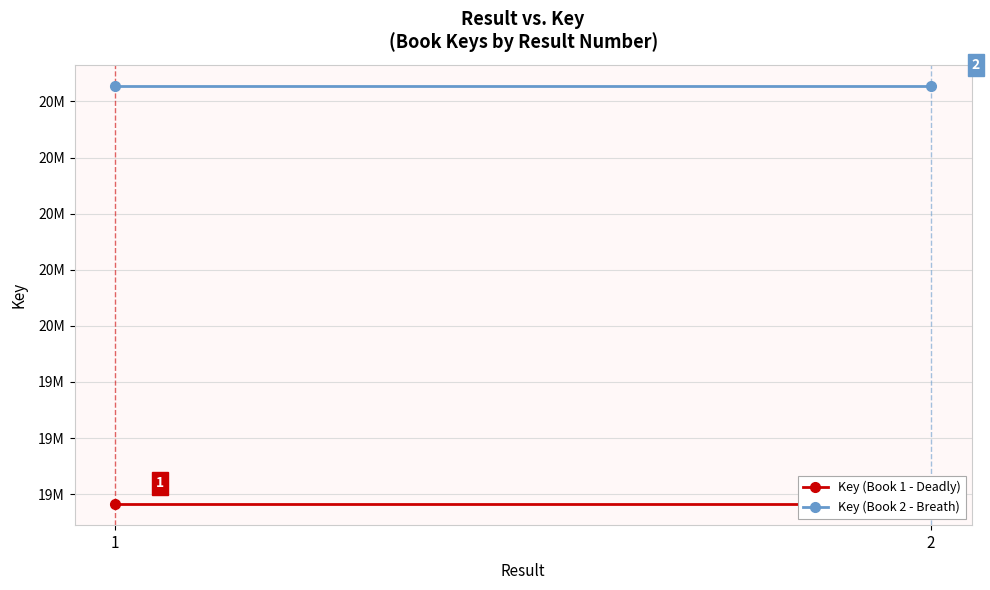

At how many categories does at least one series exceed 19535261?

2